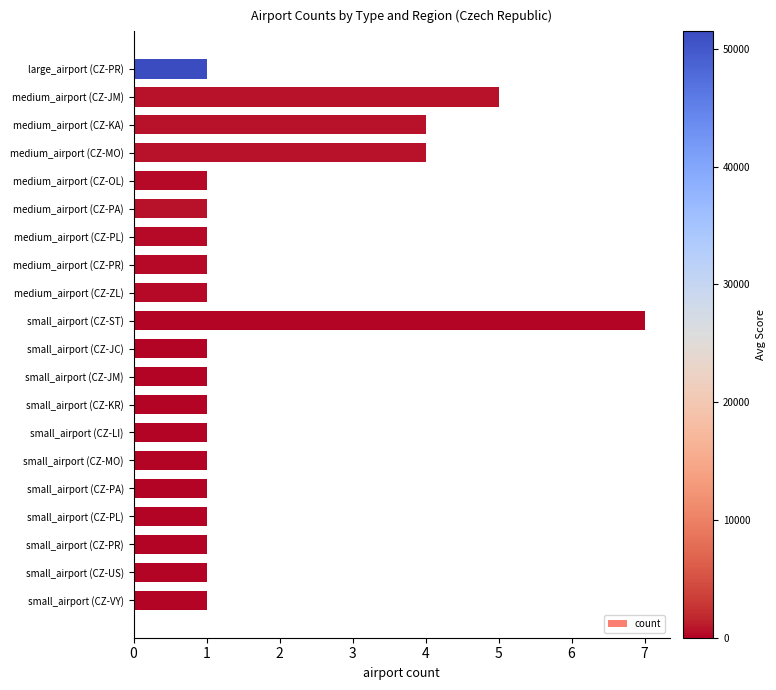

Is it true that the value at medium_airport (CZ-OL) is 1?

True